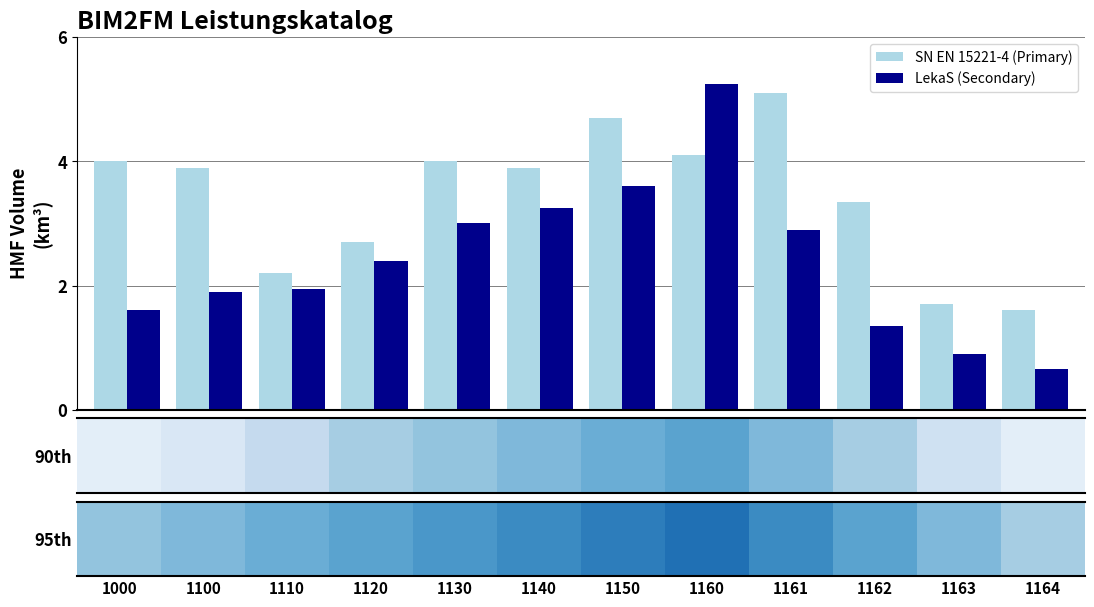

Which series has the largest range (max minus min)?

LekaS (Secondary)